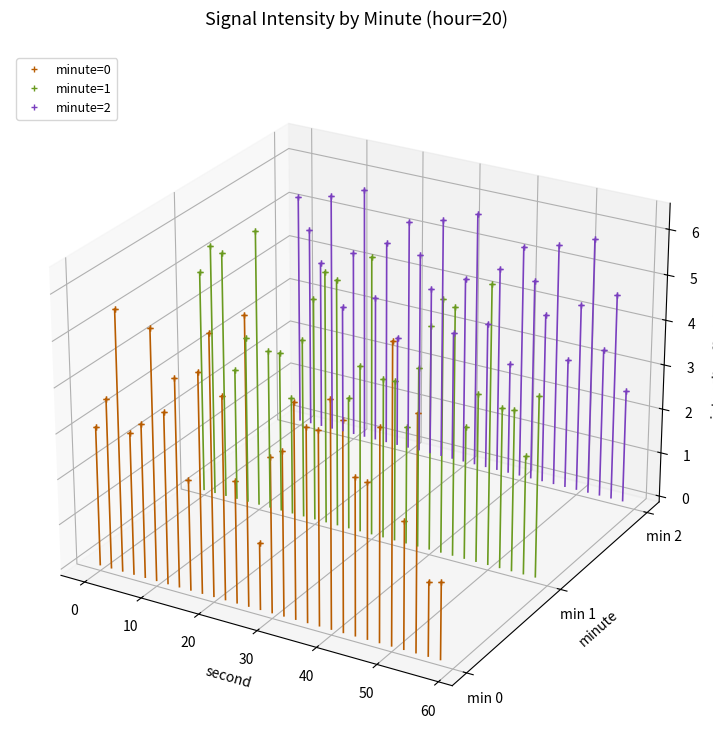

List the series in order of their overall mean, lowest first.

minute=0, minute=1, minute=2